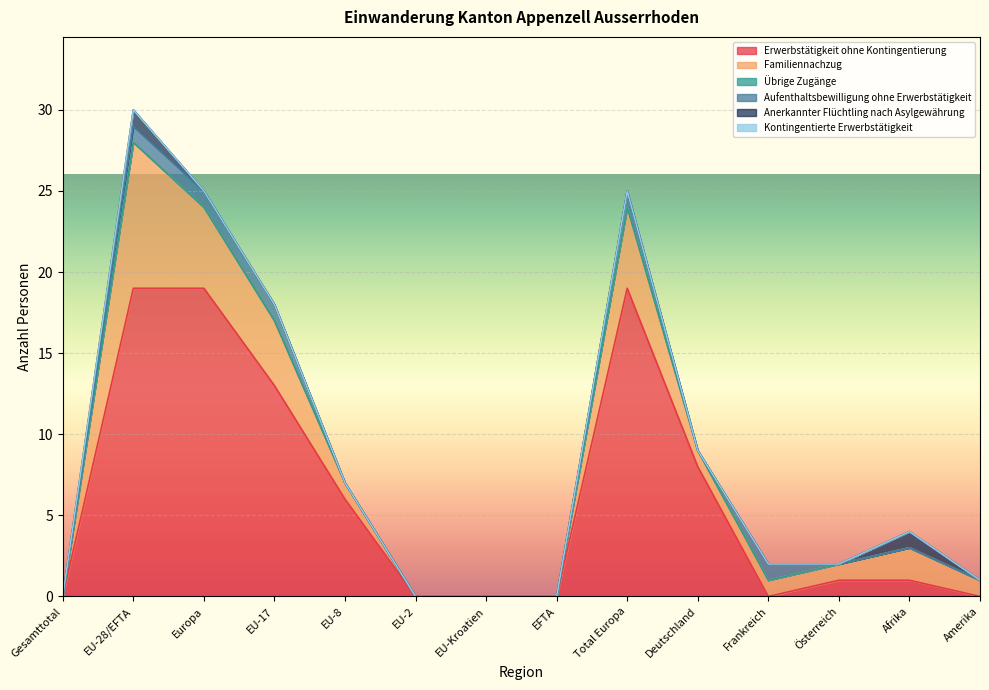

Which has a higher value, Österreich or EFTA?

Österreich